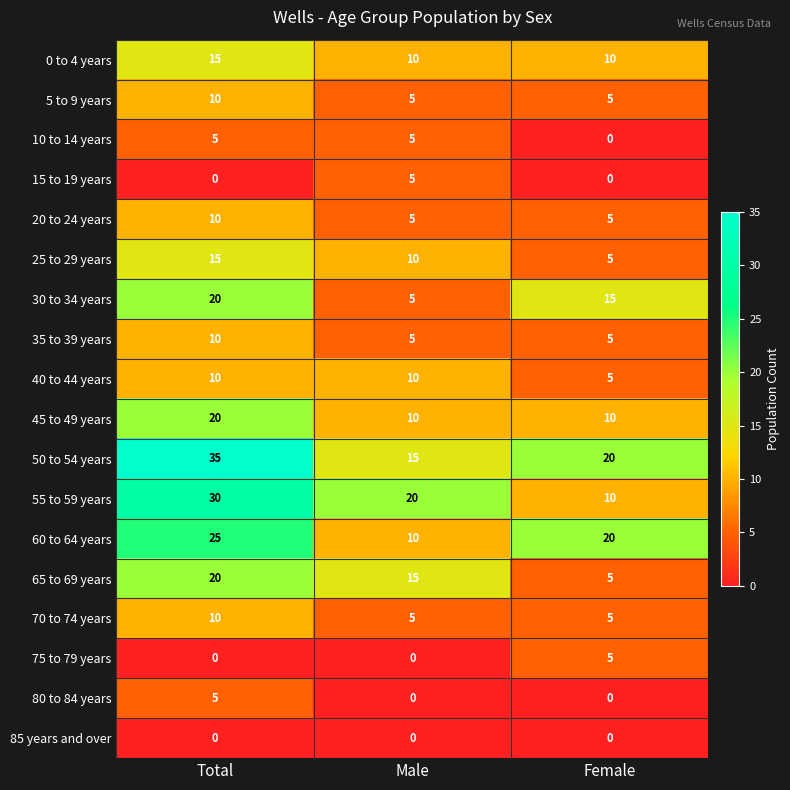

At which label is 60 to 64 years closest to 17?

Female